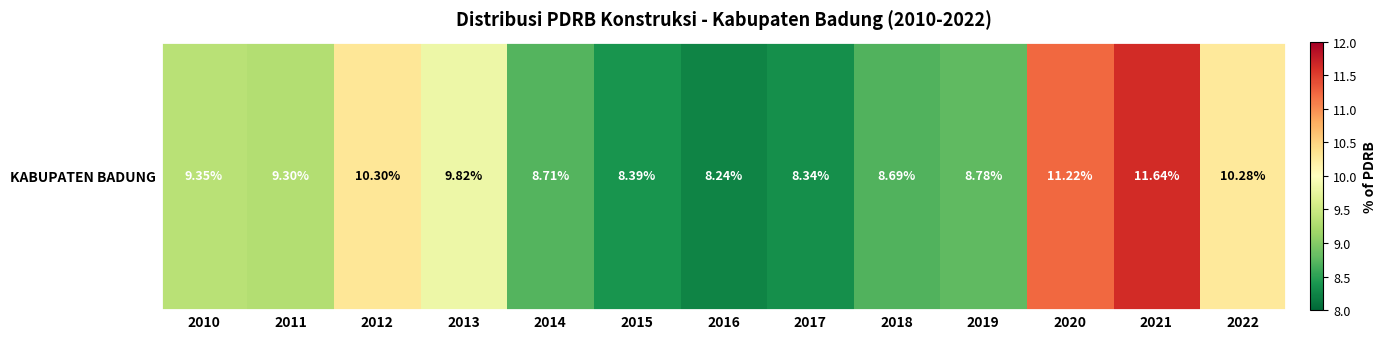

What is the minimum value shown in the chart?

8.2